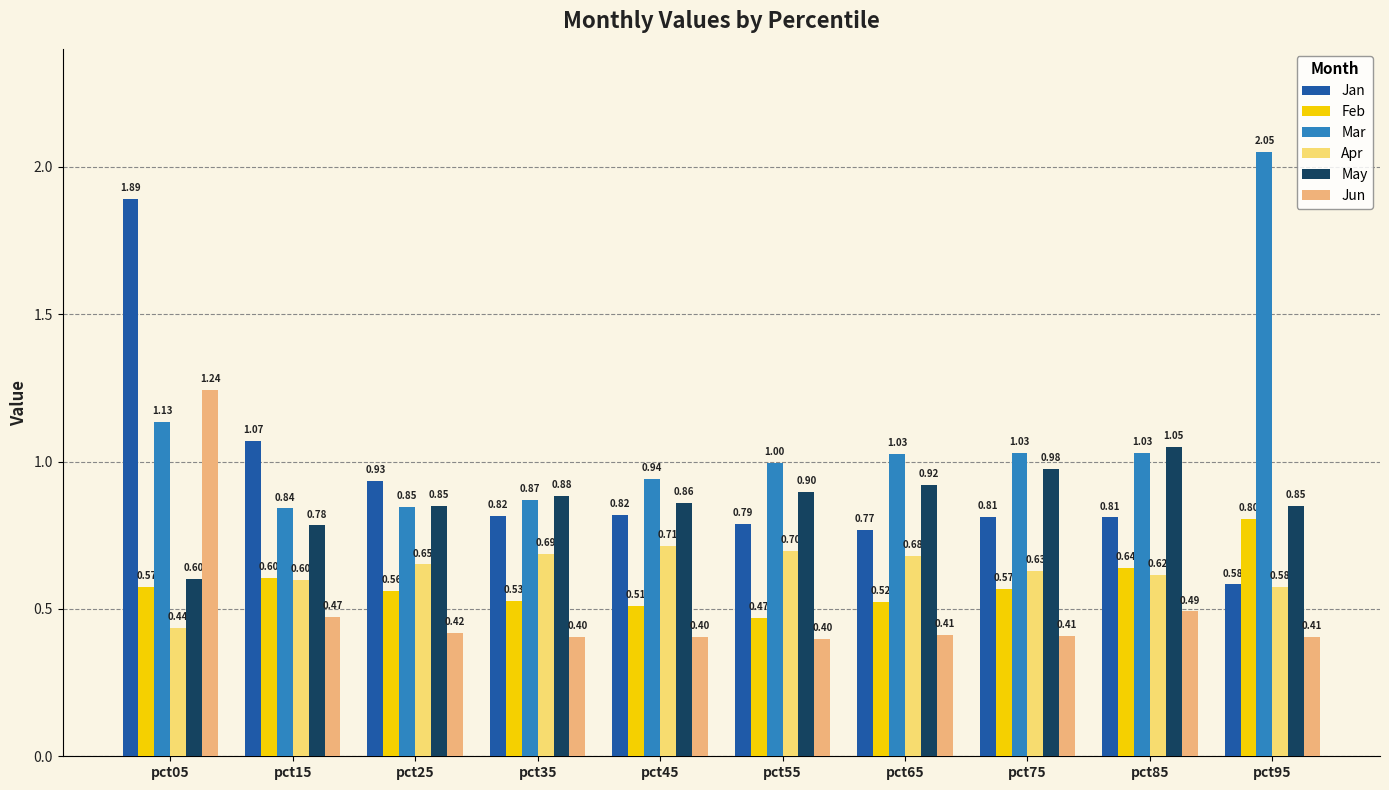

How many groups of bars are there?

10